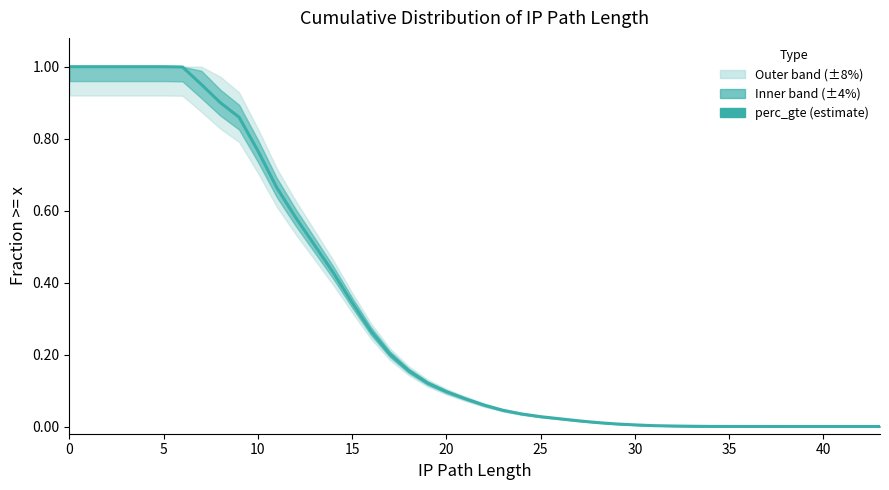

True or false: the data has more than 0 interior local peaks.

False